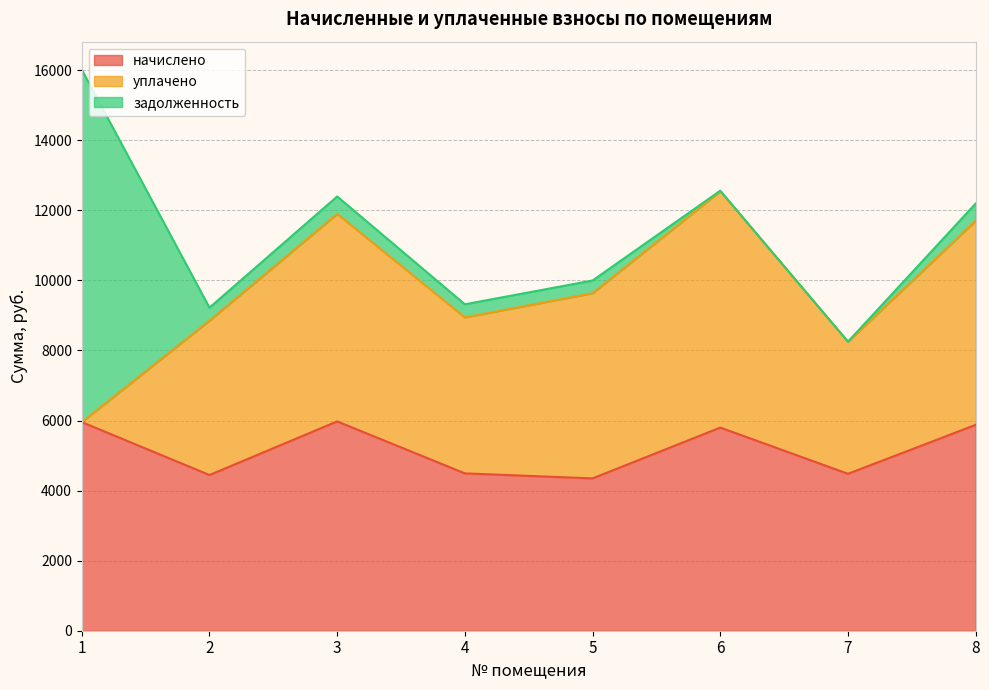

Which category has the lowest value across all series?

1